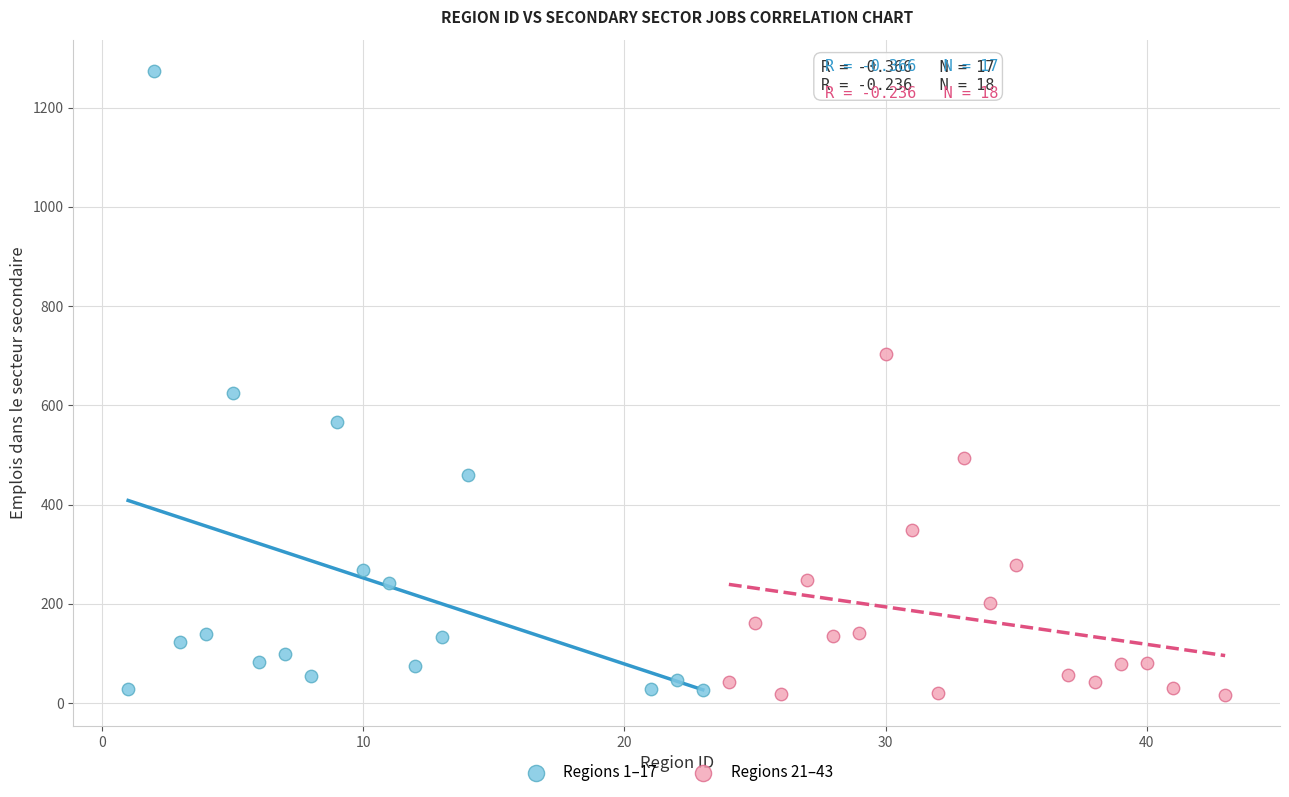

Which series has the largest Y range (max minus min)?

Regions 1–17